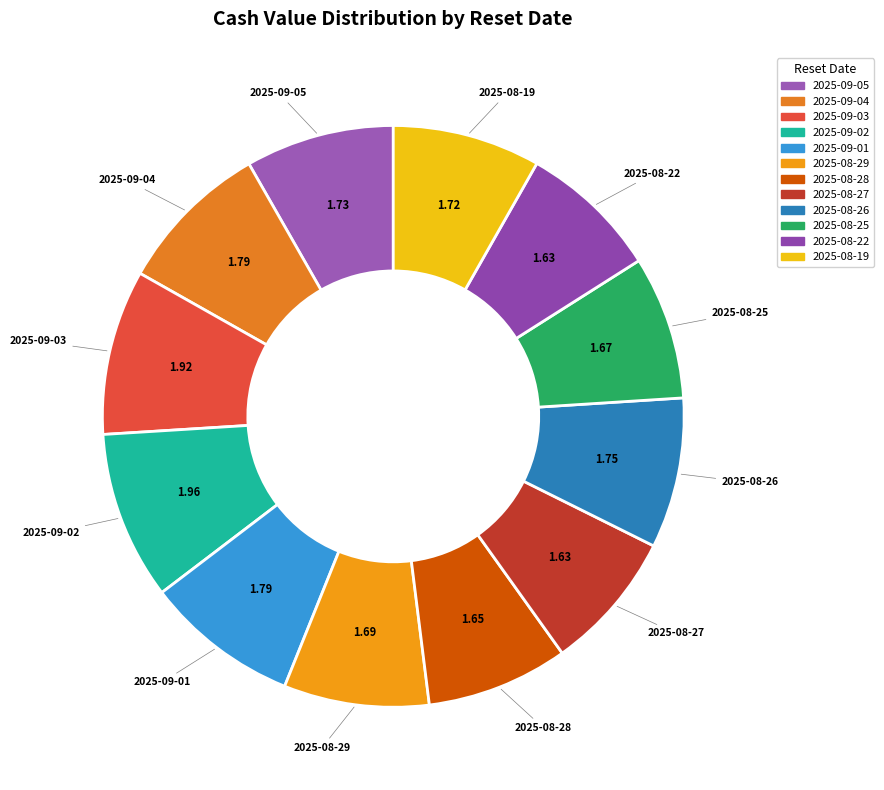

The 2025-08-27 slice represents 8% of the pie. True or false?

True